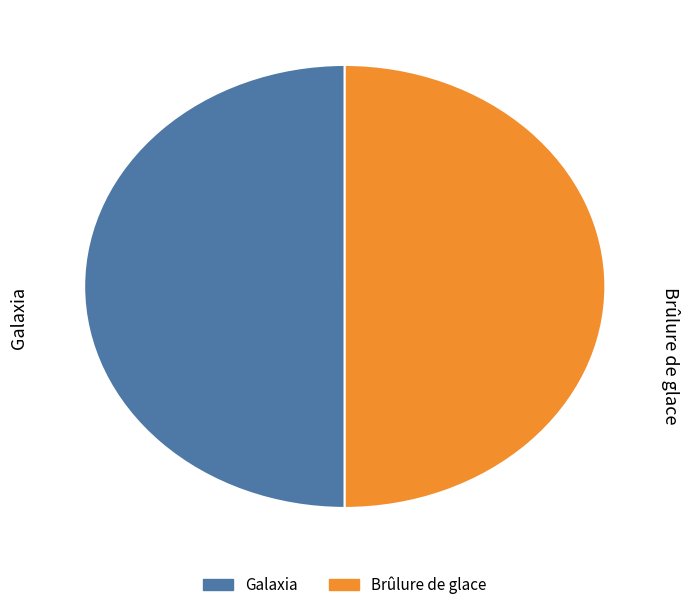

True or false: Galaxia accounts for 42% of the total.

False